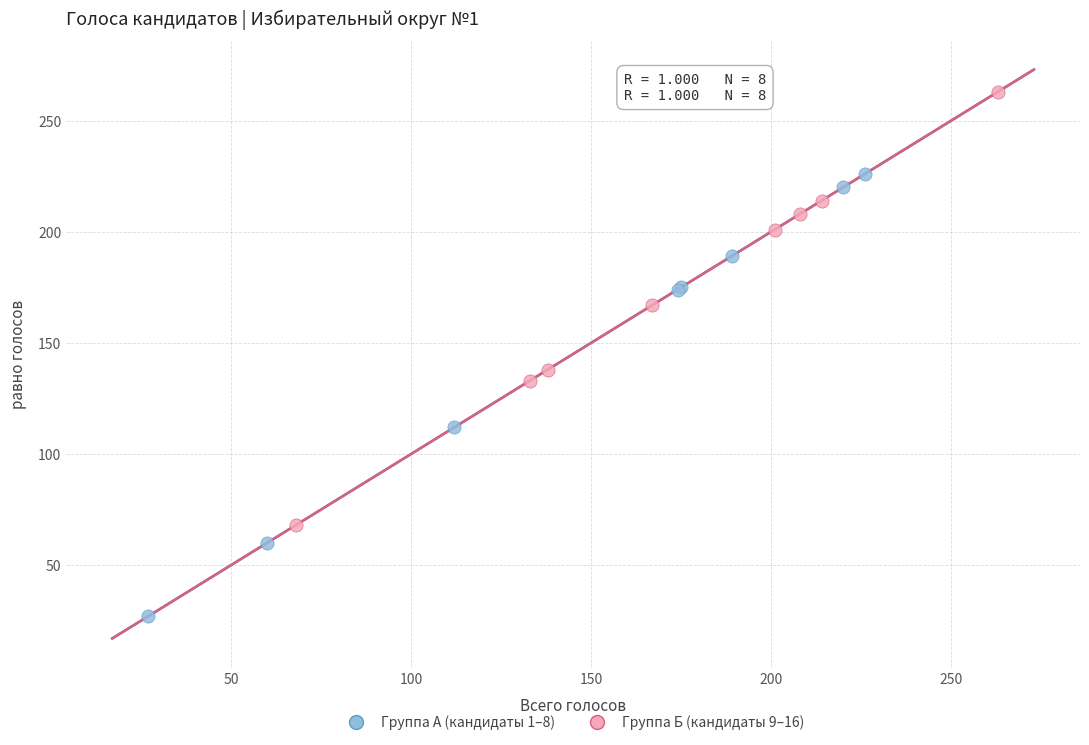

What are all the series names shown in the legend?

Группа А (кандидаты 1–8), Группа Б (кандидаты 9–16)